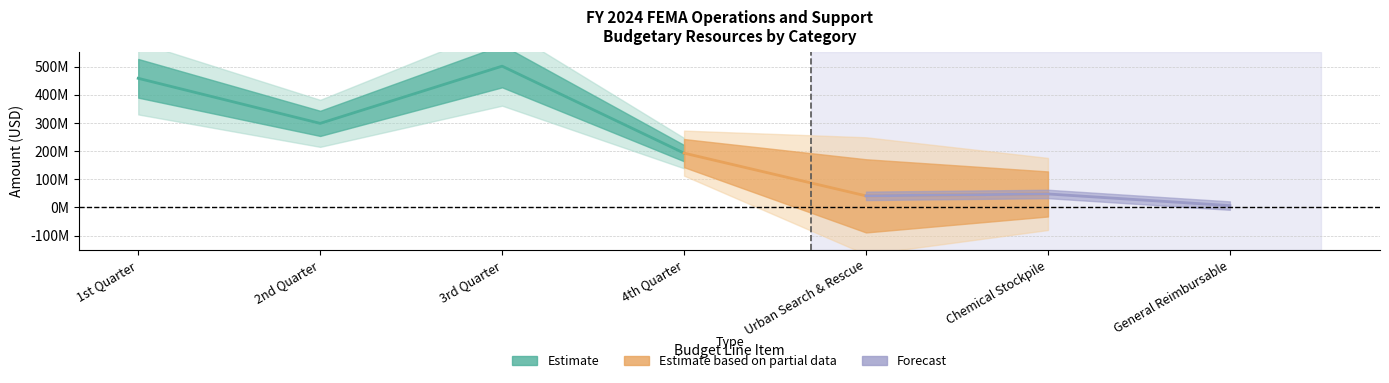

Where is the first local maximum for Category A?

3rd Quarter